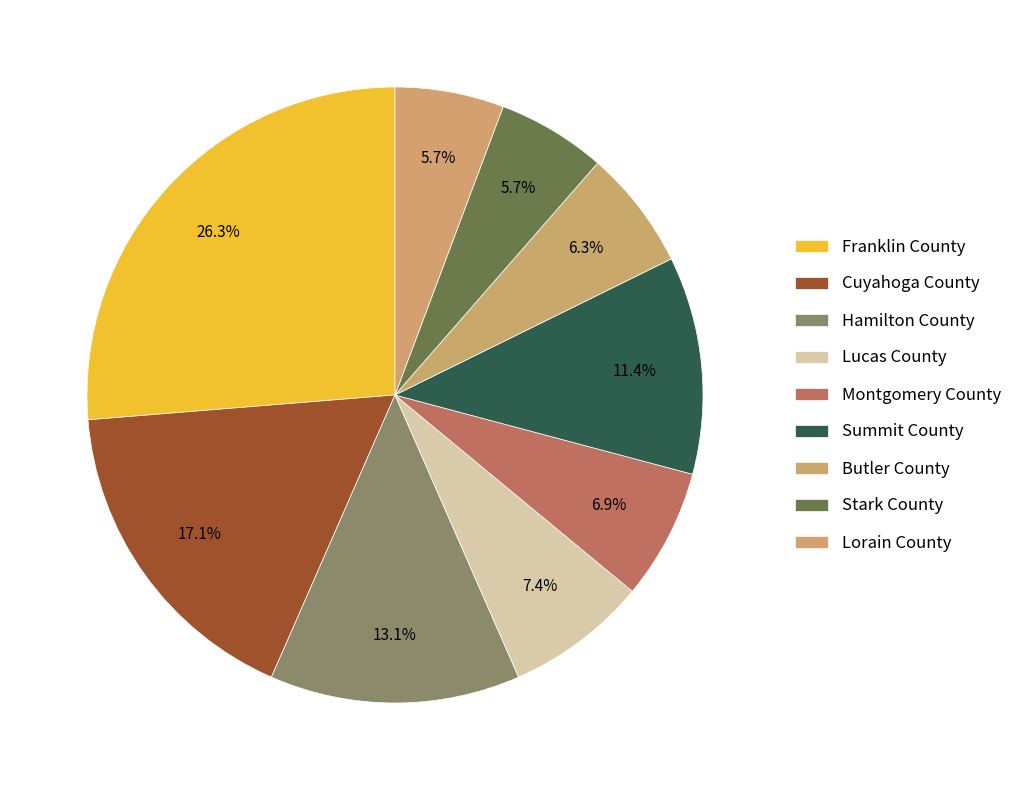

Approximately how many times larger is the value at Hamilton County compared to Franklin County?

0.5